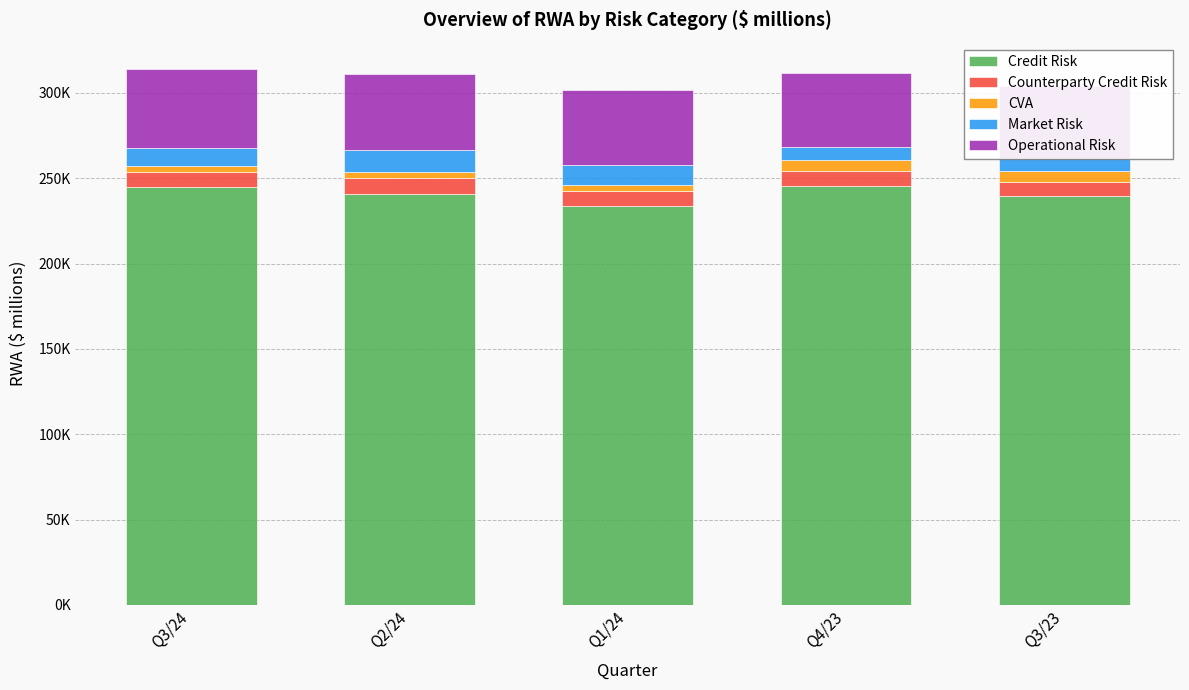

Is the value of Operational Risk at Q3/24 greater than the value of Market Risk at Q2/24?

Yes